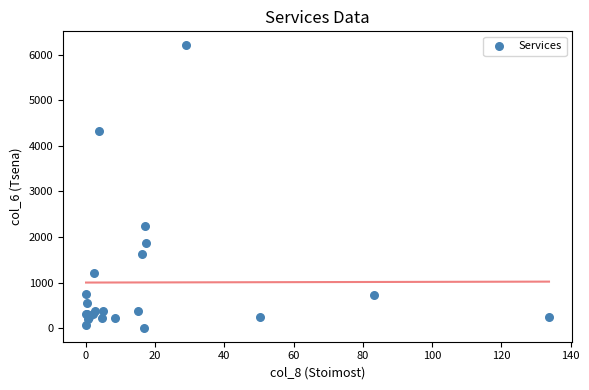

What Y value in the scatter plot is closest to 3107?

2247.8